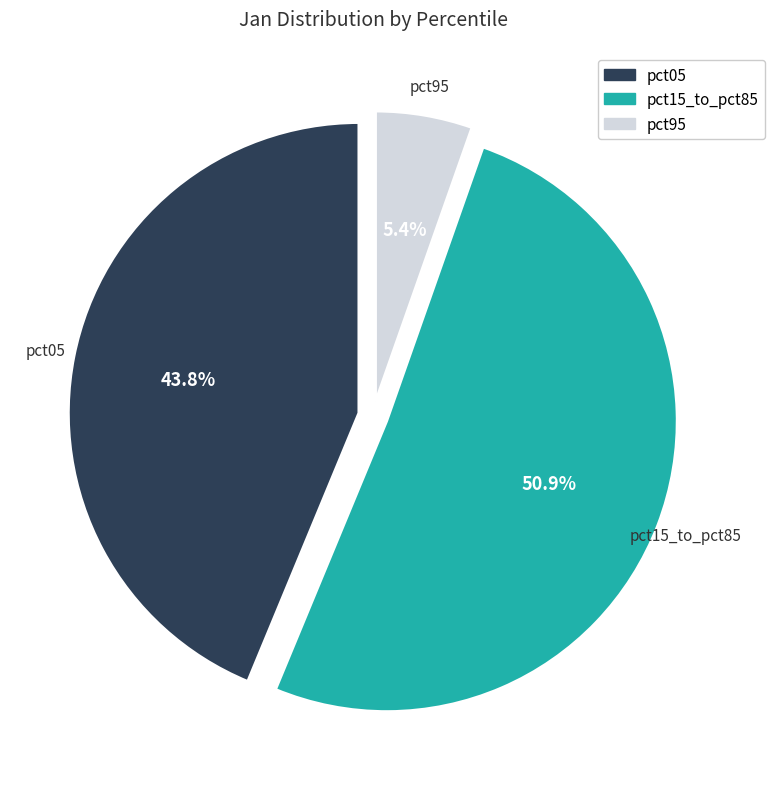

What is the largest slice in the pie chart?

pct15_to_pct85